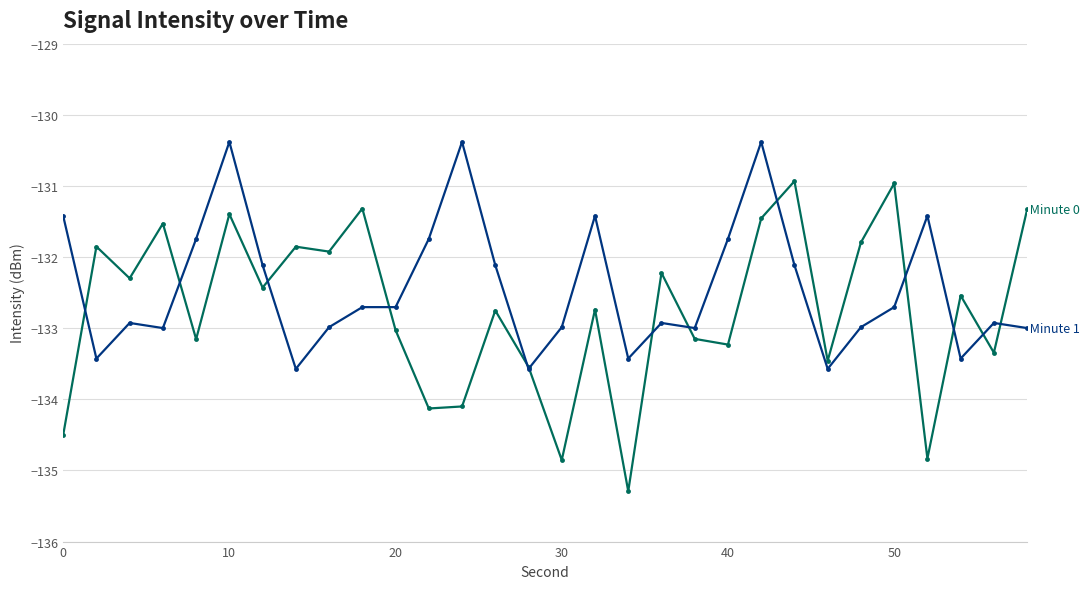

What is the greatest value displayed?

-130.4